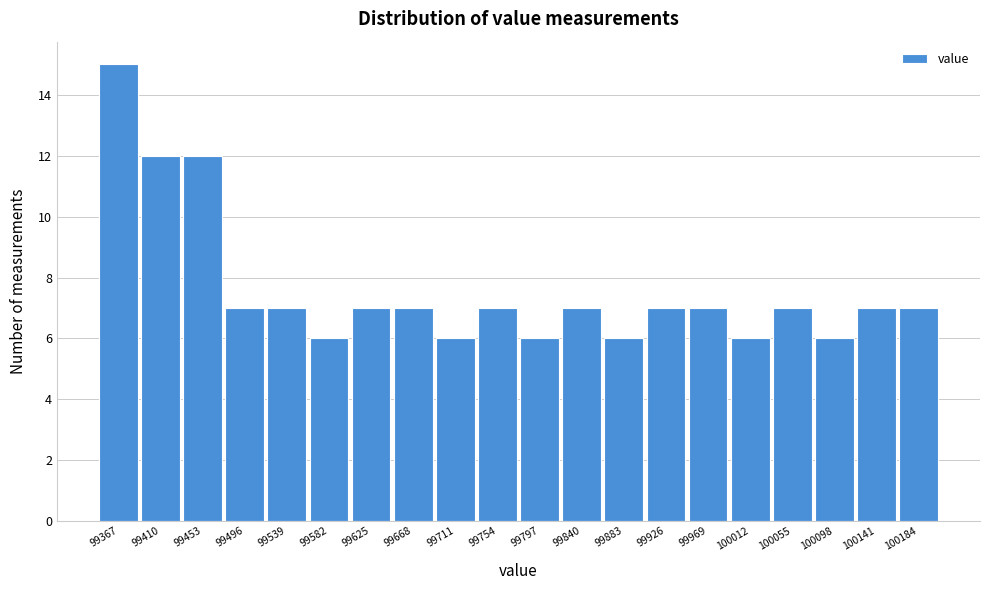

Reading left to right, what are all the values shown in this chart?

99367=15	99410=12	99453=12	99496=7	99539=7	99582=6	99625=7	99668=7	99711=6	99754=7	99797=6	99840=7	99883=6	99926=7	99969=7	100012=6	100055=7	100098=6	100141=7	100184=7